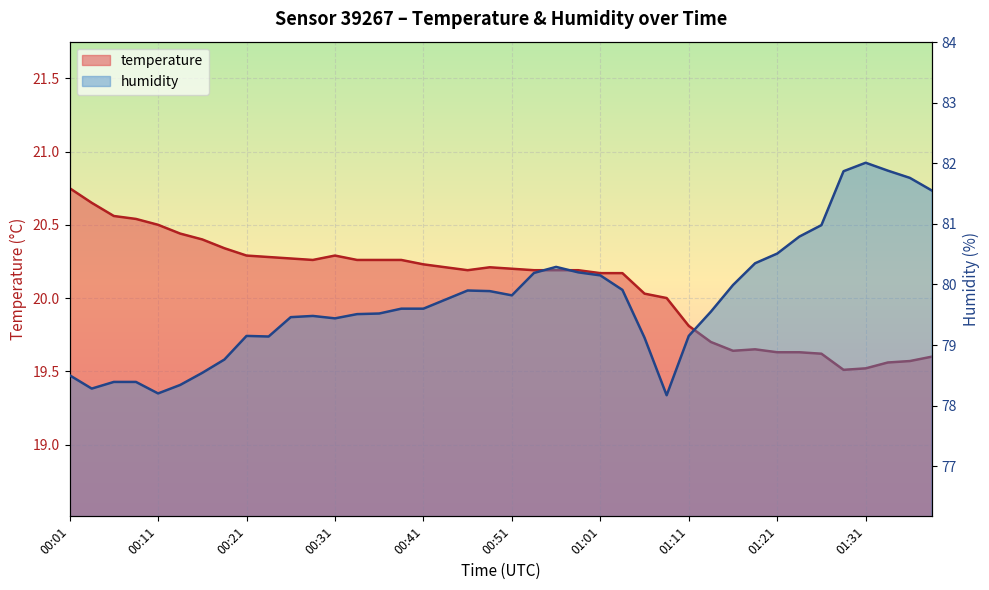

What is the difference between the maximum and second lowest values in the temperature series?

1.2